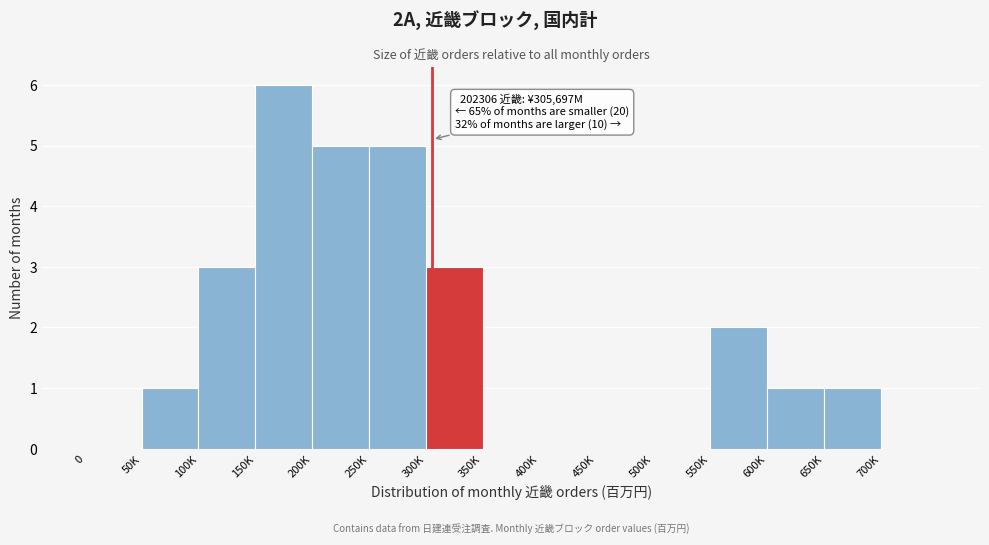

Reading left to right, what are all the values shown in this chart?

0=0	50K=1	100K=3	150K=6	200K=5	250K=5	300K=3	350K=0	400K=0	450K=0	500K=0	550K=2	600K=1	650K=1	700K=0